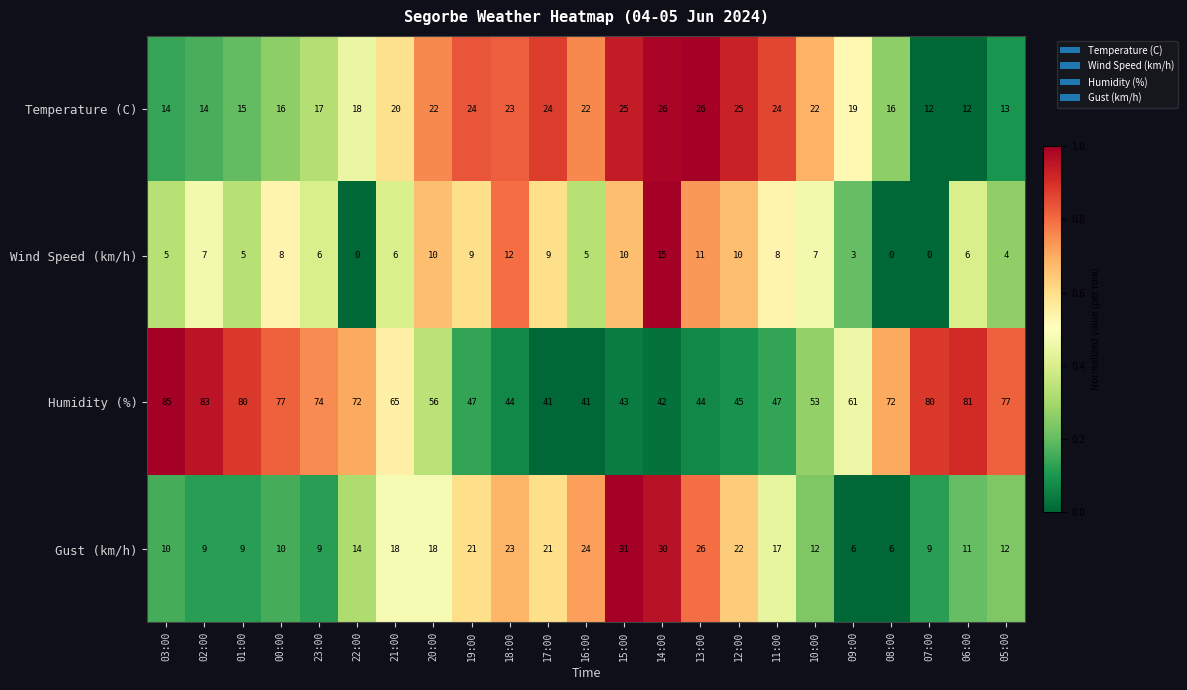

Is it true that Wind Speed (km/h) equals 3 at 12:00?

False